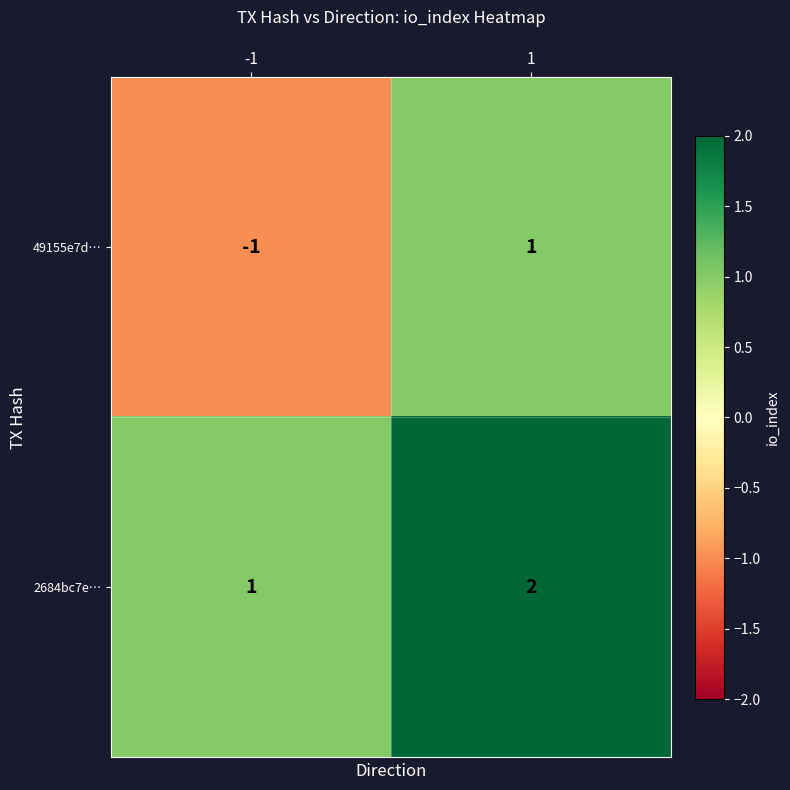

How many categories are shown in the chart?

2